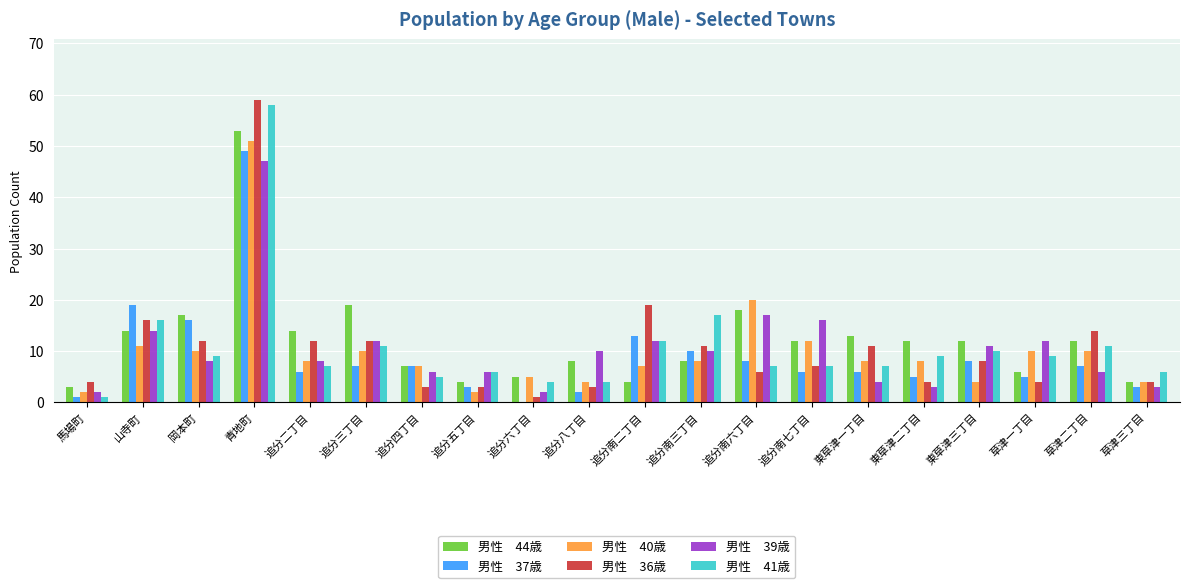

At which category is the sum across all series the highest?

青地町